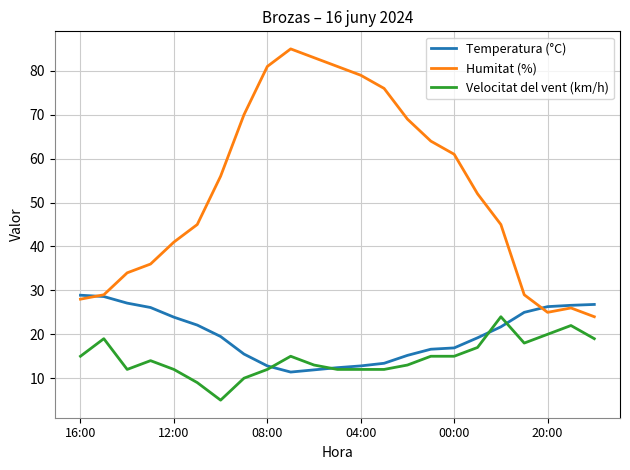

Which series has the largest range (max minus min)?

Humitat (%)